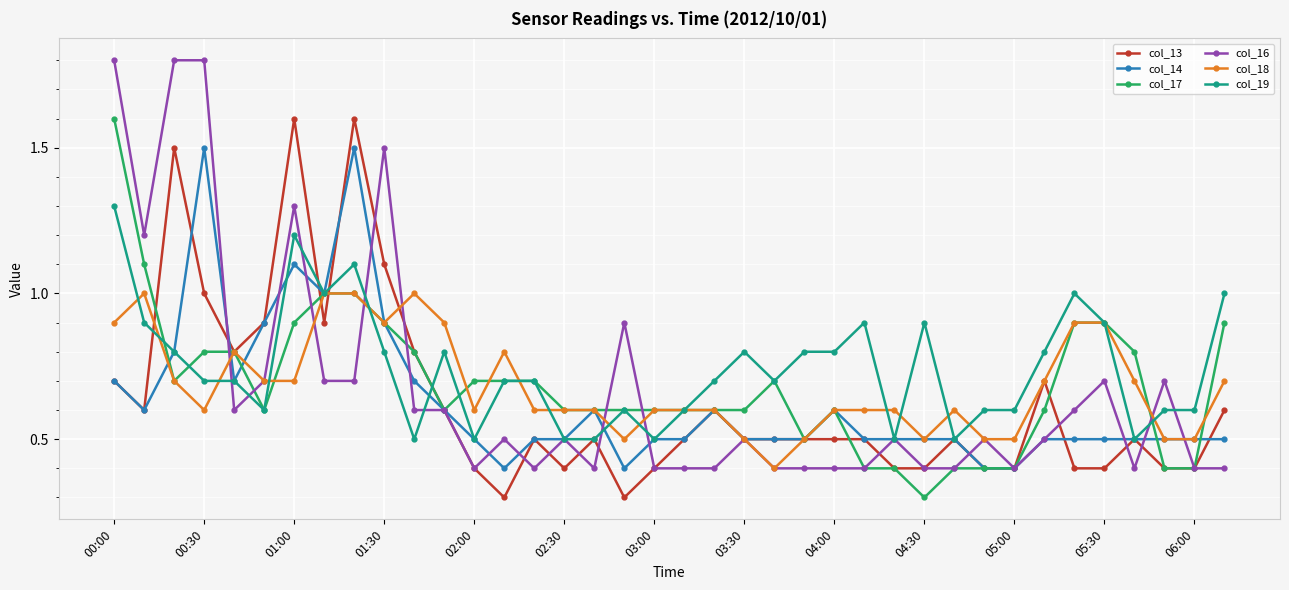

What is the value of the col_19 point at the 29th from the left?

0.5